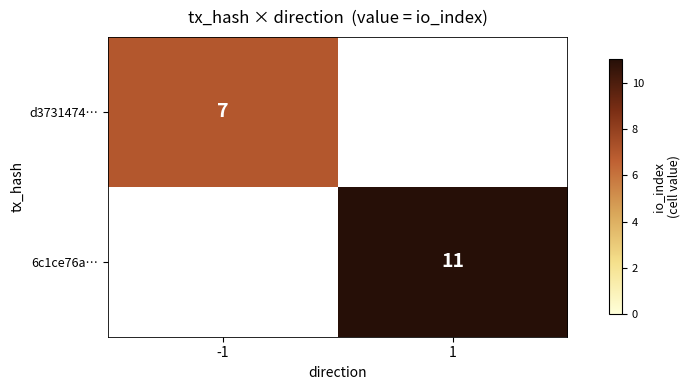

True or false: d3731474… has a value of 7 at -1.

True